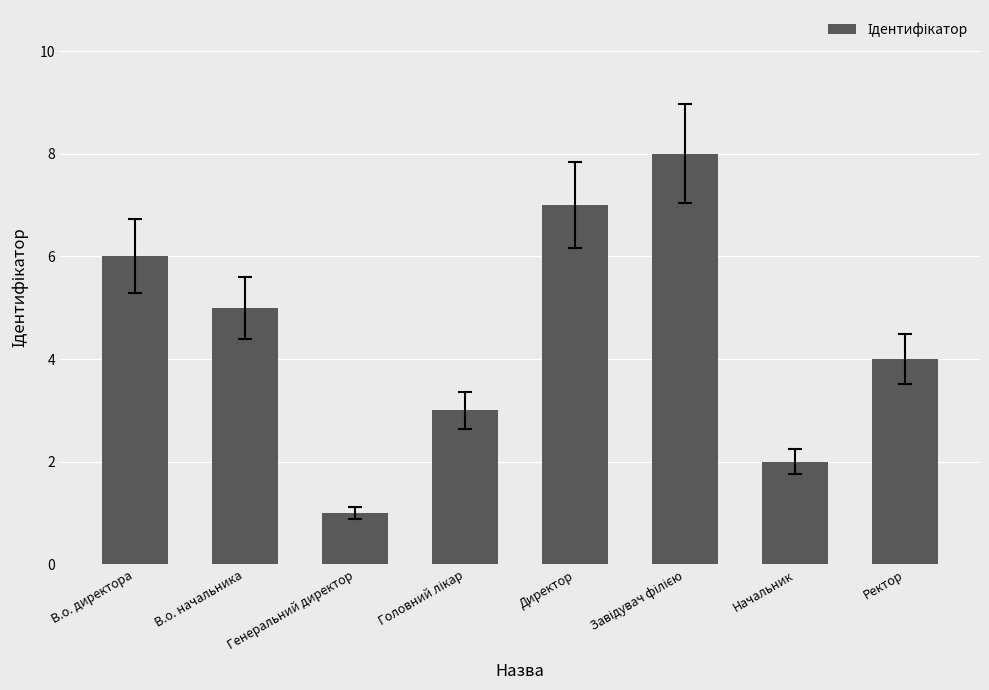

What is the change in value from Генеральний директор to Начальник?

+1